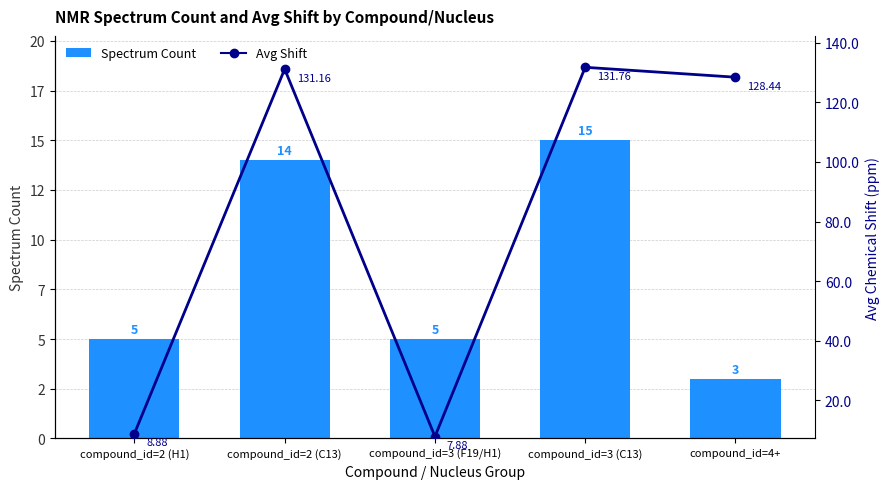

Does the chart contain stacked bars?

No